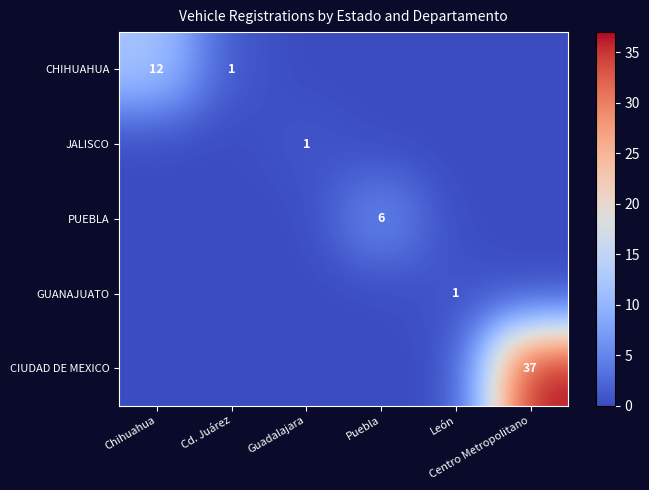

Is the value of PUEBLA at Cd. Juárez greater than the value of GUANAJUATO at León?

No